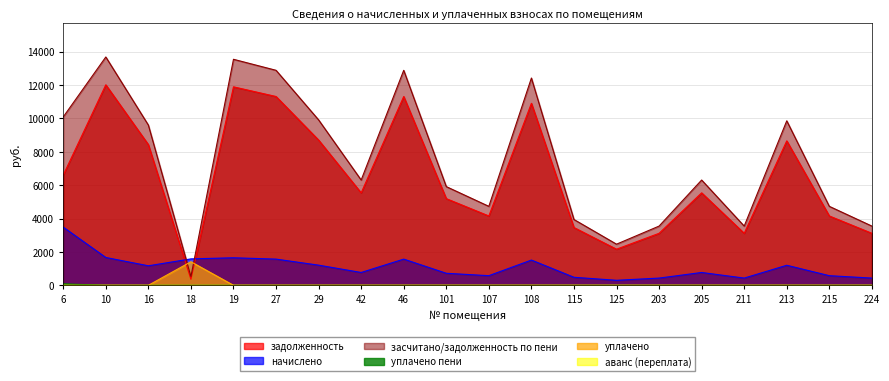

Does the chart have visible grid lines?

Yes